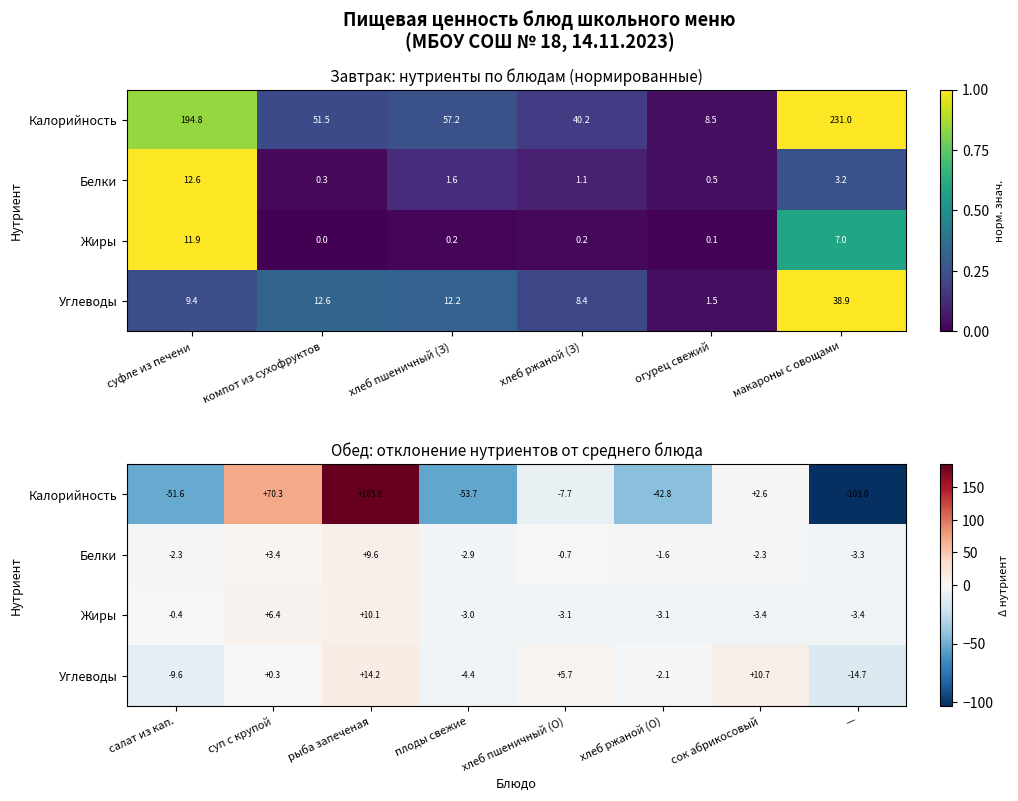

The Белки series shows -3.3 at —. True or false?

True